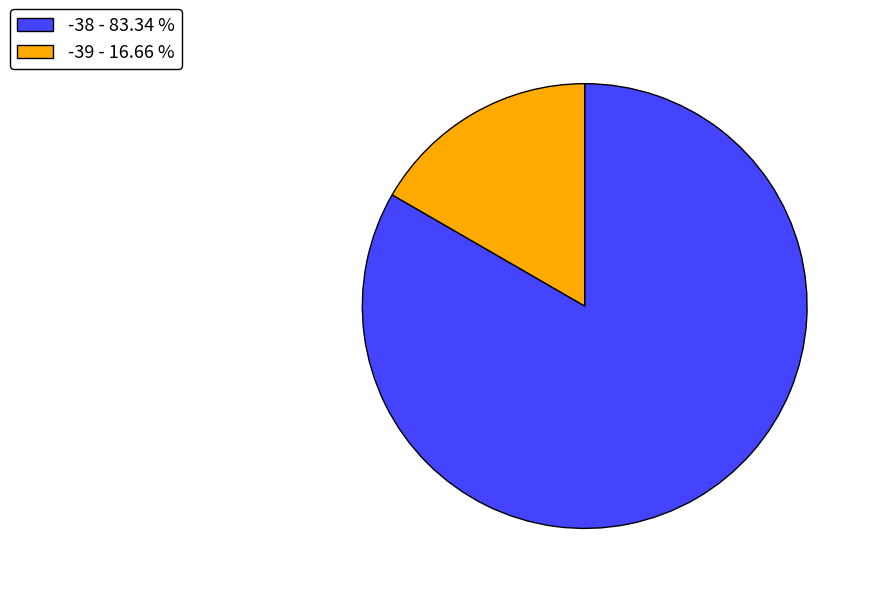

Does -38 - 83.34 % account for over 50% of the chart?

Yes